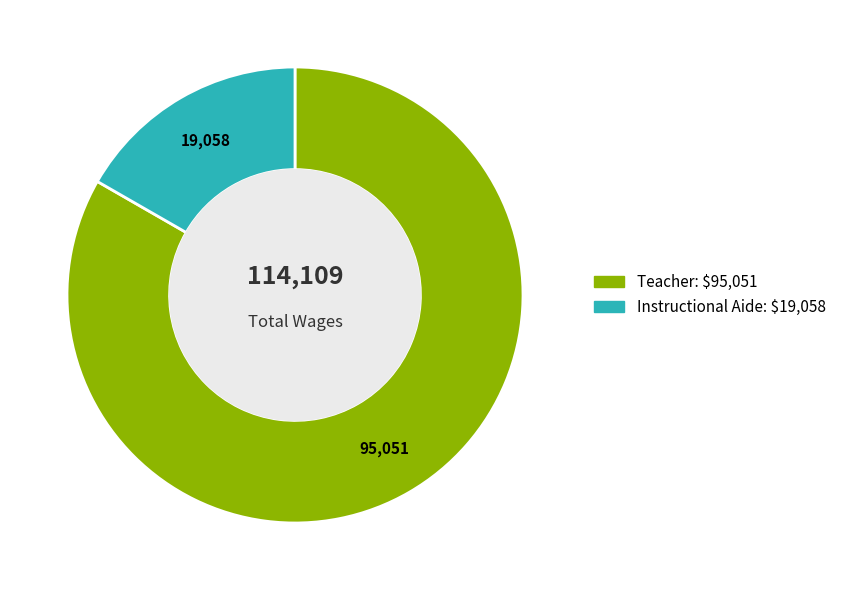

Rank the categories by value from lowest to highest.

Instructional Aide, Teacher